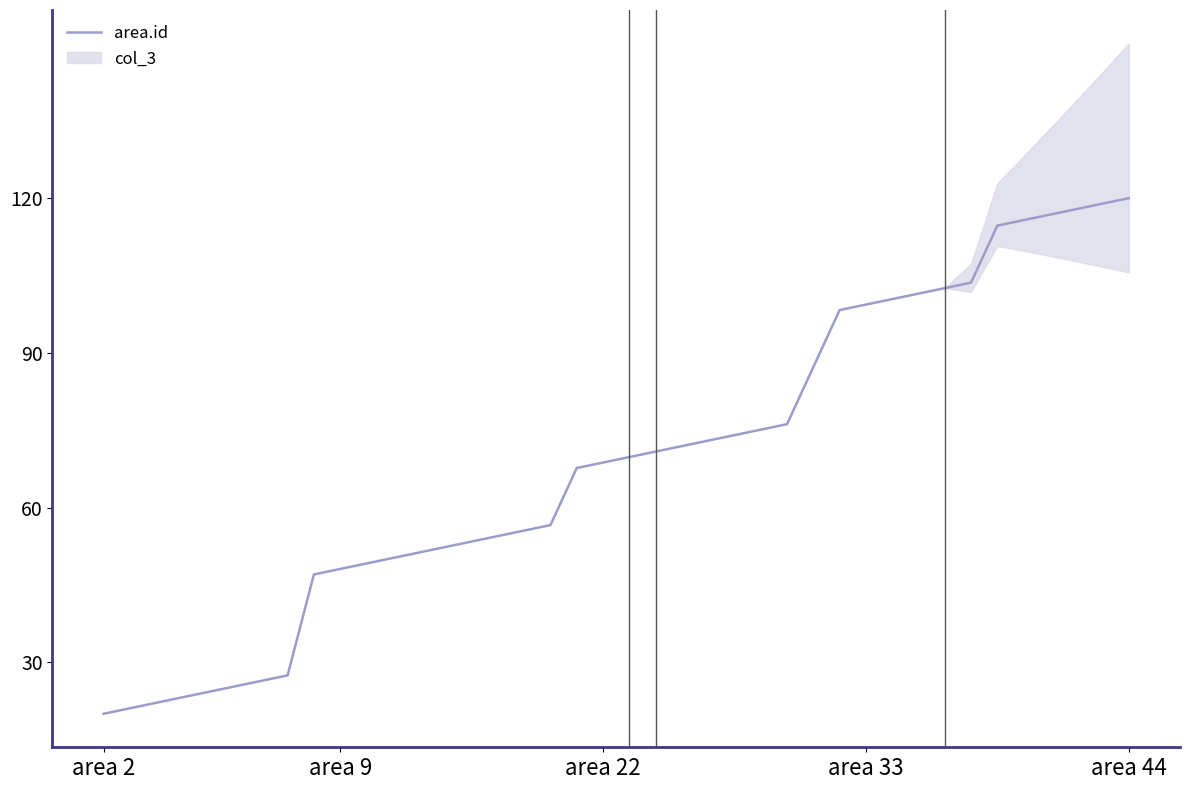

What is the sum of the values at 36 and 30?

217.2